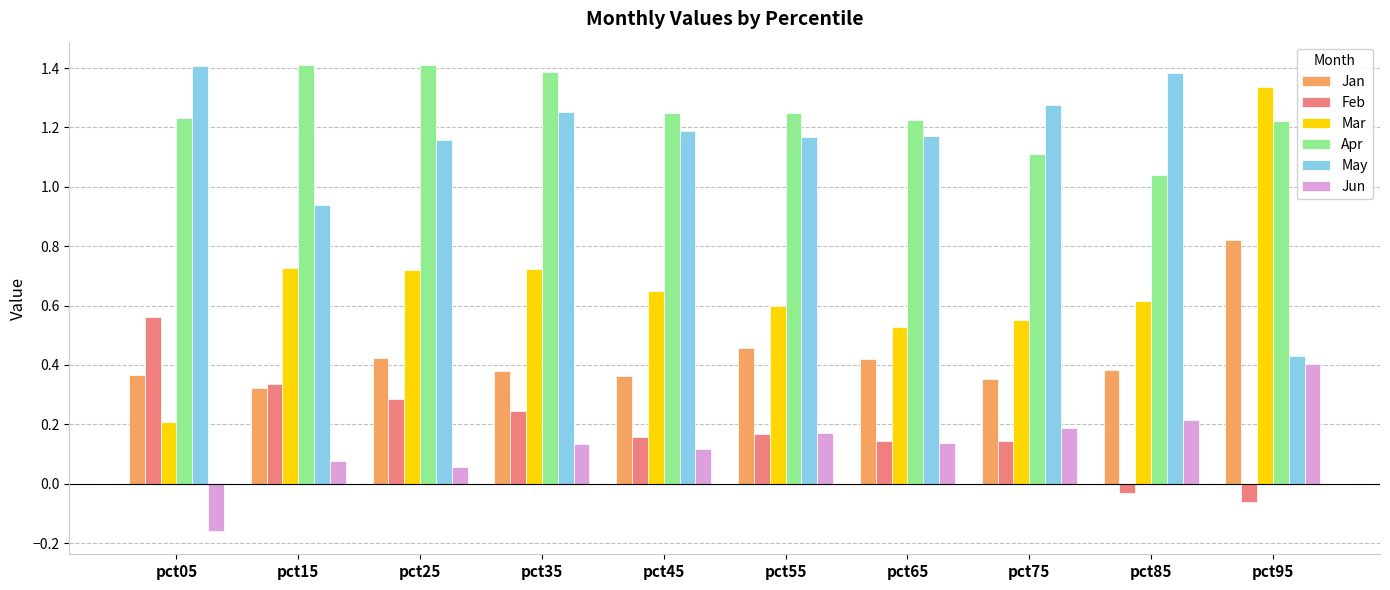

At pct95, list the series in order from largest to smallest.

Mar, Apr, Jan, May, Jun, Feb